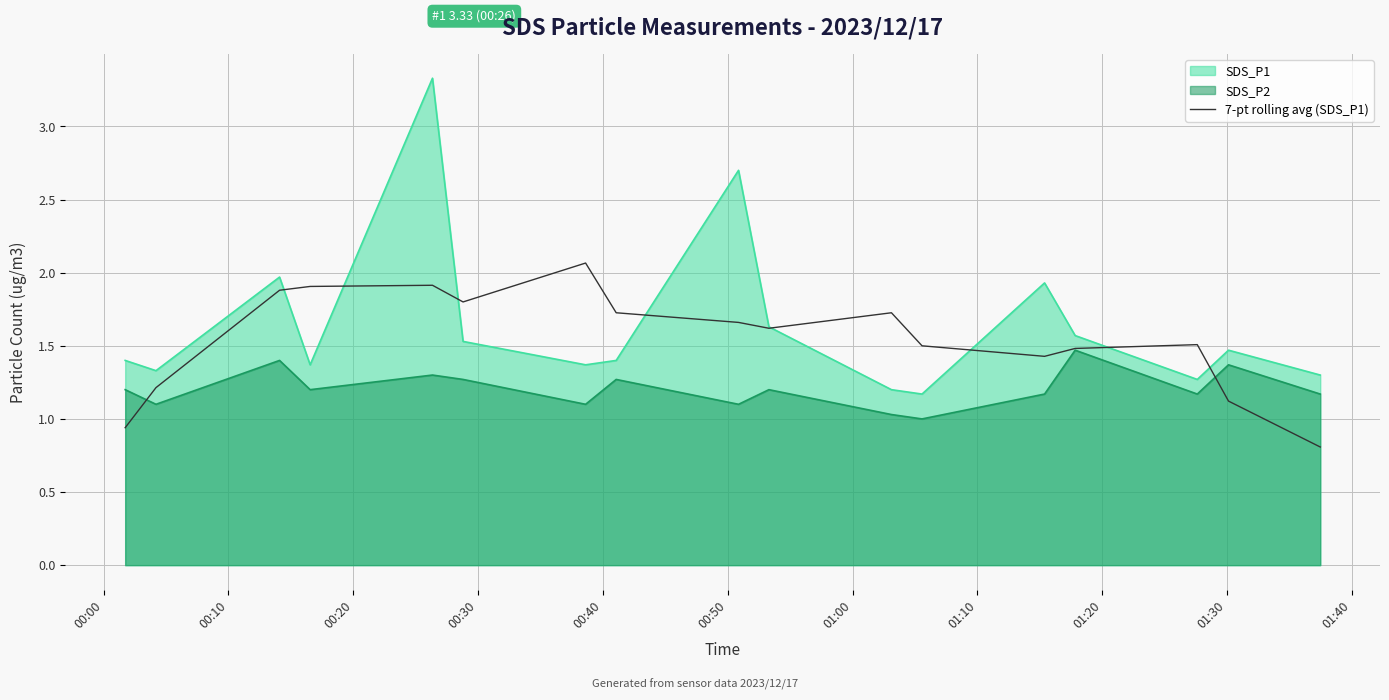

Reading left to right, extract all data points from this chart.

0.9	1.2	1.9	1.9	1.9	1.8	2.1	1.7	1.7	1.6	1.7	1.5	1.4	1.5	1.5	1.1	0.8